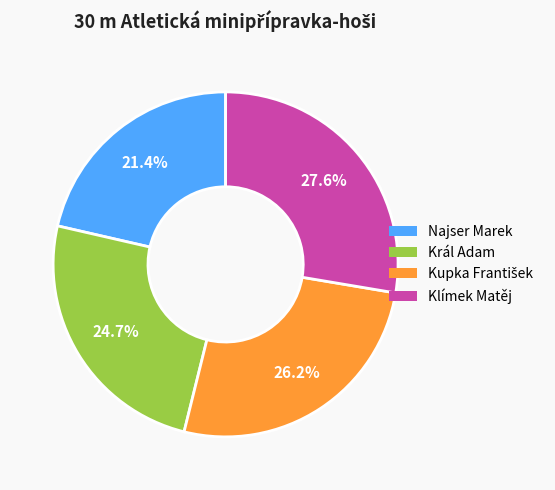

Which category has the smallest portion of the pie?

Najser Marek